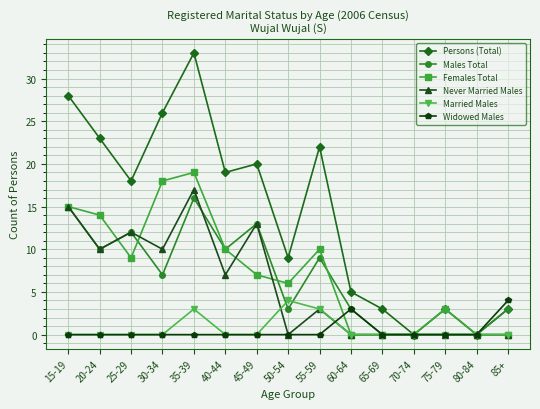

Between 30-34 and 60-64, which series saw the biggest shift?

Persons (Total)